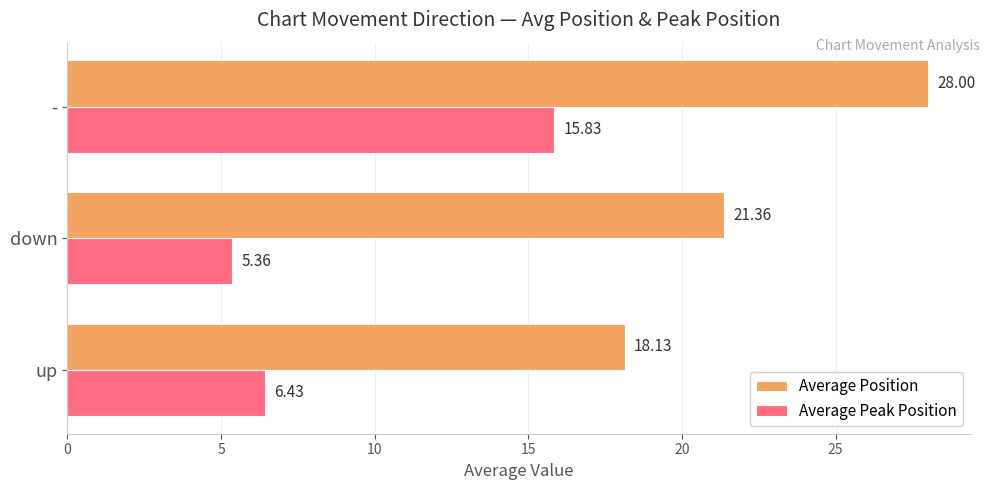

At up, list the series in order from largest to smallest.

Average Position, Average Peak Position